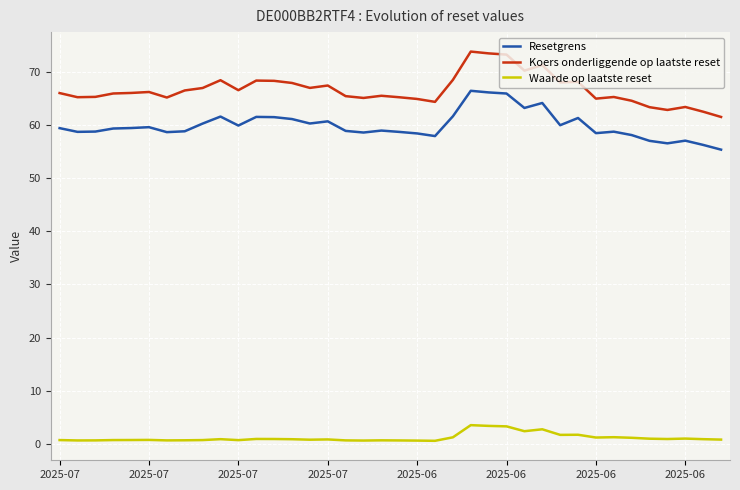

True or false: Resetgrens and Koers onderliggende op laatste reset cross at least once.

False